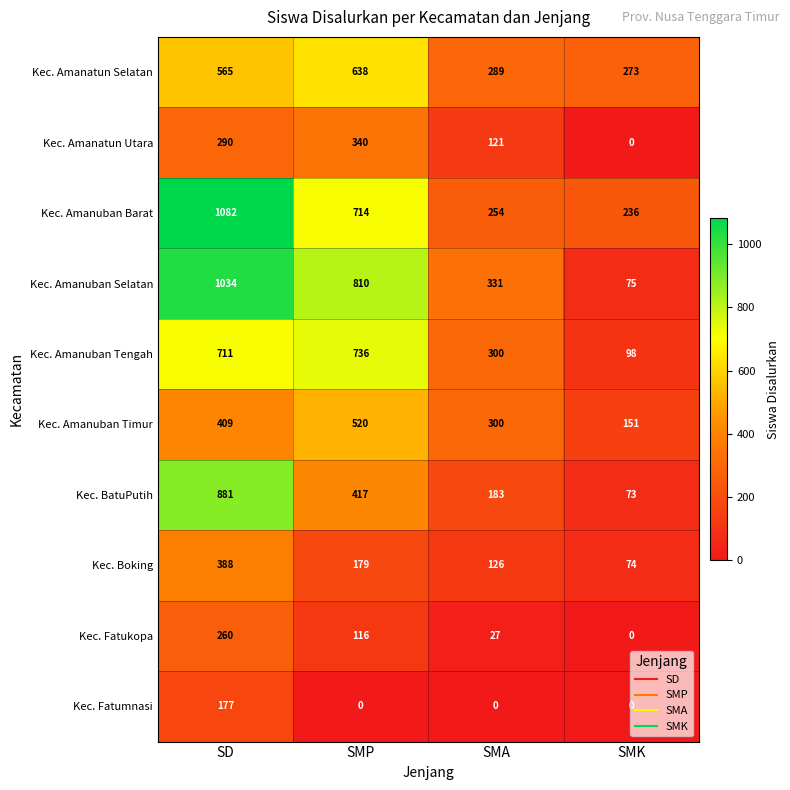

What is the difference between the highest and lowest values at SMK?

273